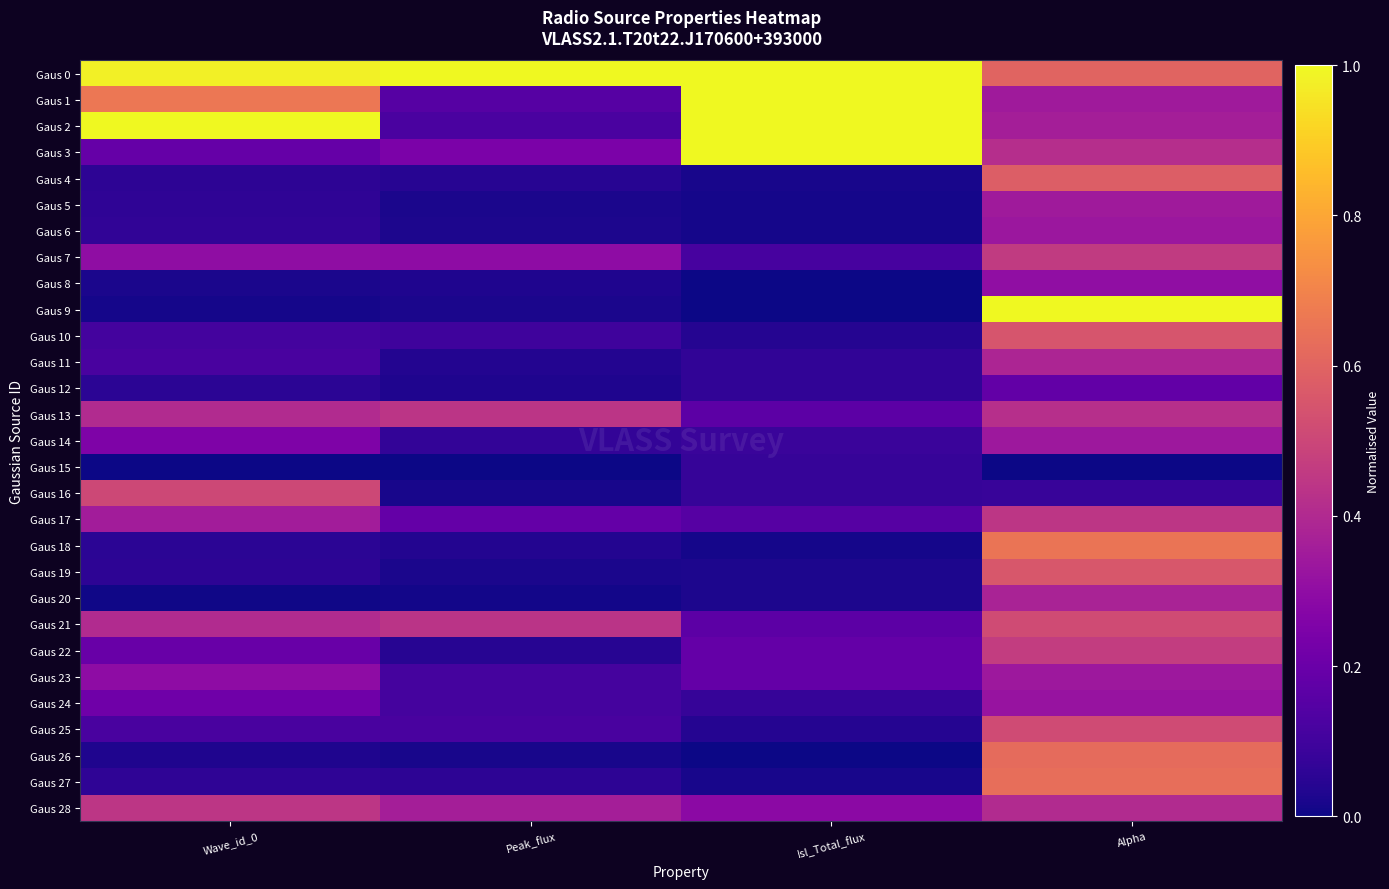

At which category is the sum across all series the highest?

Alpha